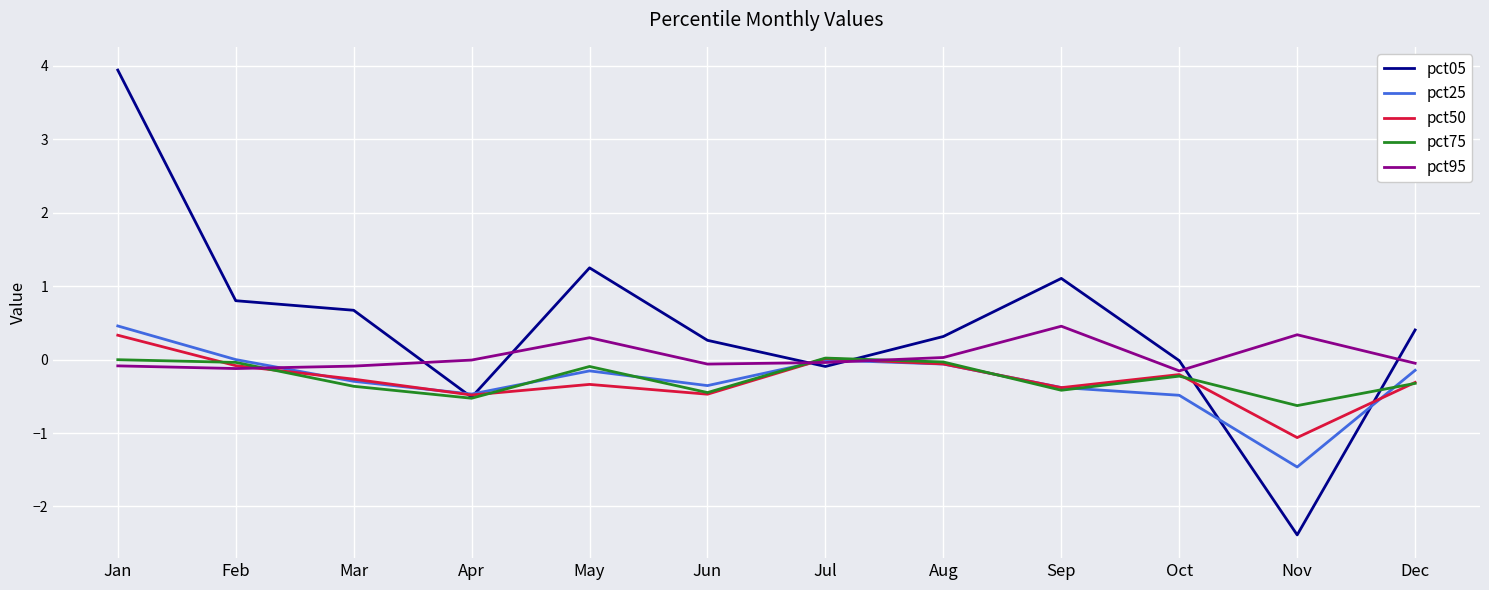

Is the value of pct25 at Nov greater than the value of pct75 at Jan?

No